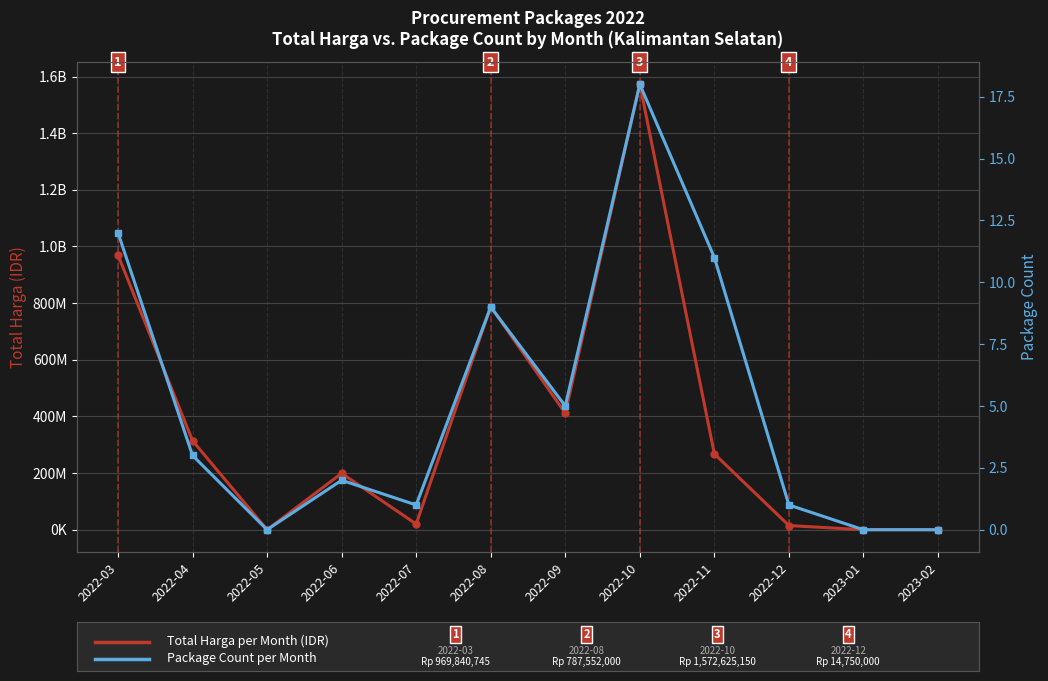

True or false: Package Count per Month and Total Harga (Sum per Month) intersect in this chart.

False